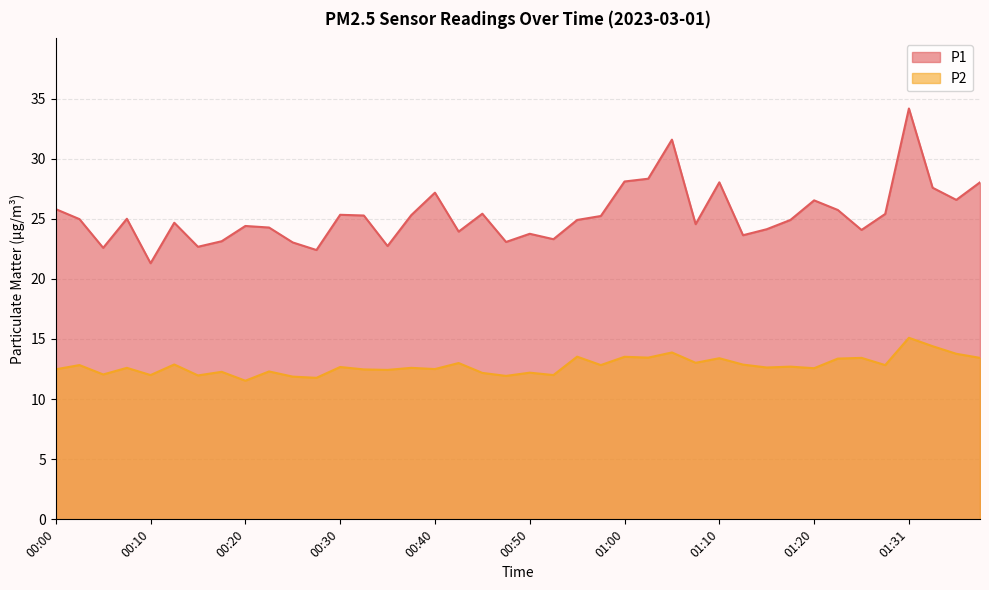

Where does the P1 series first go above 24?

00:00